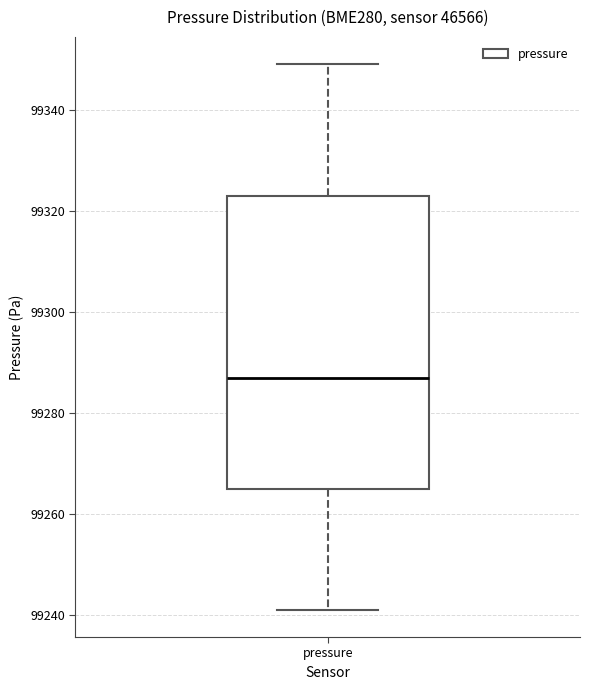

Transcribe this box plot: give where the median line is, the range the box spans, and where the two whiskers end, as read against the y-axis. The values are not printed on the chart, so give them approximately, as read against the axis.

median 99288, box 99266 to 99324, whiskers 99242 to 99350